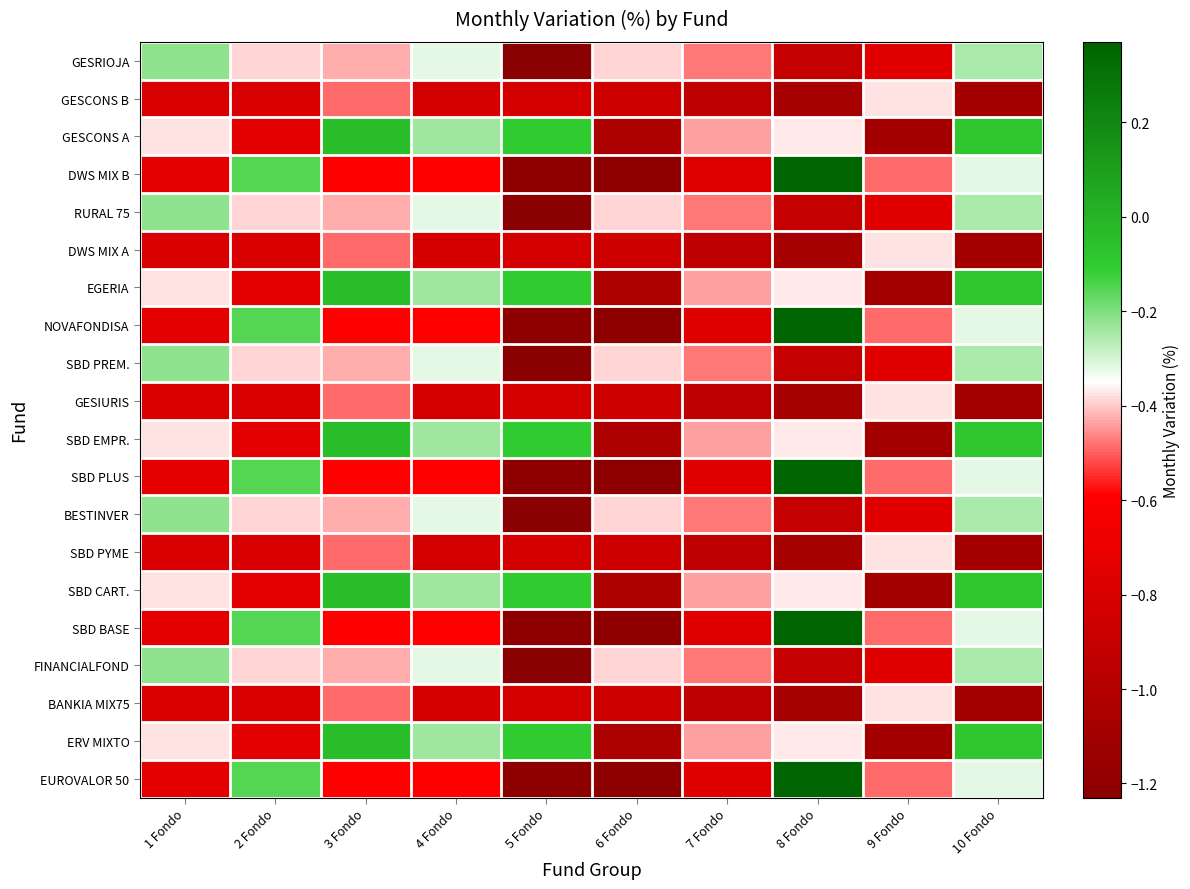

Reading left to right, what are all the values shown in this chart?

GESRIOJA: 1 Fondo=-0.2	2 Fondo=-0.4	3 Fondo=-0.4	4 Fondo=-0.3	5 Fondo=-1.2	6 Fondo=-0.4	7 Fondo=-0.5	8 Fondo=-0.9	9 Fondo=-0.8	10 Fondo=-0.2
GESCONS B: 1 Fondo=-0.8	2 Fondo=-0.8	3 Fondo=-0.5	4 Fondo=-0.8	5 Fondo=-0.8	6 Fondo=-0.8	7 Fondo=-0.9	8 Fondo=-1.1	9 Fondo=-0.4	10 Fondo=-1.1
GESCONS A: 1 Fondo=-0.4	2 Fondo=-0.7	3 Fondo=-0.0	4 Fondo=-0.2	5 Fondo=-0.1	6 Fondo=-1.0	7 Fondo=-0.4	8 Fondo=-0.4	9 Fondo=-1.1	10 Fondo=-0.1
DWS MIX B: 1 Fondo=-0.7	2 Fondo=-0.1	3 Fondo=-0.6	4 Fondo=-0.6	5 Fondo=-1.2	6 Fondo=-1.2	7 Fondo=-0.8	8 Fondo=0.4	9 Fondo=-0.5	10 Fondo=-0.3
RURAL 75: 1 Fondo=-0.2	2 Fondo=-0.4	3 Fondo=-0.4	4 Fondo=-0.3	5 Fondo=-1.2	6 Fondo=-0.4	7 Fondo=-0.5	8 Fondo=-0.9	9 Fondo=-0.8	10 Fondo=-0.2
DWS MIX A: 1 Fondo=-0.8	2 Fondo=-0.8	3 Fondo=-0.5	4 Fondo=-0.8	5 Fondo=-0.8	6 Fondo=-0.8	7 Fondo=-0.9	8 Fondo=-1.1	9 Fondo=-0.4	10 Fondo=-1.1
EGERIA: 1 Fondo=-0.4	2 Fondo=-0.7	3 Fondo=-0.0	4 Fondo=-0.2	5 Fondo=-0.1	6 Fondo=-1.0	7 Fondo=-0.4	8 Fondo=-0.4	9 Fondo=-1.1	10 Fondo=-0.1
NOVAFONDISA: 1 Fondo=-0.7	2 Fondo=-0.1	3 Fondo=-0.6	4 Fondo=-0.6	5 Fondo=-1.2	6 Fondo=-1.2	7 Fondo=-0.8	8 Fondo=0.4	9 Fondo=-0.5	10 Fondo=-0.3
SBD PREM.: 1 Fondo=-0.2	2 Fondo=-0.4	3 Fondo=-0.4	4 Fondo=-0.3	5 Fondo=-1.2	6 Fondo=-0.4	7 Fondo=-0.5	8 Fondo=-0.9	9 Fondo=-0.8	10 Fondo=-0.2
GESIURIS: 1 Fondo=-0.8	2 Fondo=-0.8	3 Fondo=-0.5	4 Fondo=-0.8	5 Fondo=-0.8	6 Fondo=-0.8	7 Fondo=-0.9	8 Fondo=-1.1	9 Fondo=-0.4	10 Fondo=-1.1
SBD EMPR.: 1 Fondo=-0.4	2 Fondo=-0.7	3 Fondo=-0.0	4 Fondo=-0.2	5 Fondo=-0.1	6 Fondo=-1.0	7 Fondo=-0.4	8 Fondo=-0.4	9 Fondo=-1.1	10 Fondo=-0.1
SBD PLUS: 1 Fondo=-0.7	2 Fondo=-0.1	3 Fondo=-0.6	4 Fondo=-0.6	5 Fondo=-1.2	6 Fondo=-1.2	7 Fondo=-0.8	8 Fondo=0.4	9 Fondo=-0.5	10 Fondo=-0.3
BESTINVER: 1 Fondo=-0.2	2 Fondo=-0.4	3 Fondo=-0.4	4 Fondo=-0.3	5 Fondo=-1.2	6 Fondo=-0.4	7 Fondo=-0.5	8 Fondo=-0.9	9 Fondo=-0.8	10 Fondo=-0.2
SBD PYME: 1 Fondo=-0.8	2 Fondo=-0.8	3 Fondo=-0.5	4 Fondo=-0.8	5 Fondo=-0.8	6 Fondo=-0.8	7 Fondo=-0.9	8 Fondo=-1.1	9 Fondo=-0.4	10 Fondo=-1.1
SBD CART.: 1 Fondo=-0.4	2 Fondo=-0.7	3 Fondo=-0.0	4 Fondo=-0.2	5 Fondo=-0.1	6 Fondo=-1.0	7 Fondo=-0.4	8 Fondo=-0.4	9 Fondo=-1.1	10 Fondo=-0.1
SBD BASE: 1 Fondo=-0.7	2 Fondo=-0.1	3 Fondo=-0.6	4 Fondo=-0.6	5 Fondo=-1.2	6 Fondo=-1.2	7 Fondo=-0.8	8 Fondo=0.4	9 Fondo=-0.5	10 Fondo=-0.3
FINANCIALFOND: 1 Fondo=-0.2	2 Fondo=-0.4	3 Fondo=-0.4	4 Fondo=-0.3	5 Fondo=-1.2	6 Fondo=-0.4	7 Fondo=-0.5	8 Fondo=-0.9	9 Fondo=-0.8	10 Fondo=-0.2
BANKIA MIX75: 1 Fondo=-0.8	2 Fondo=-0.8	3 Fondo=-0.5	4 Fondo=-0.8	5 Fondo=-0.8	6 Fondo=-0.8	7 Fondo=-0.9	8 Fondo=-1.1	9 Fondo=-0.4	10 Fondo=-1.1
ERV MIXTO: 1 Fondo=-0.4	2 Fondo=-0.7	3 Fondo=-0.0	4 Fondo=-0.2	5 Fondo=-0.1	6 Fondo=-1.0	7 Fondo=-0.4	8 Fondo=-0.4	9 Fondo=-1.1	10 Fondo=-0.1
EUROVALOR 50: 1 Fondo=-0.7	2 Fondo=-0.1	3 Fondo=-0.6	4 Fondo=-0.6	5 Fondo=-1.2	6 Fondo=-1.2	7 Fondo=-0.8	8 Fondo=0.4	9 Fondo=-0.5	10 Fondo=-0.3